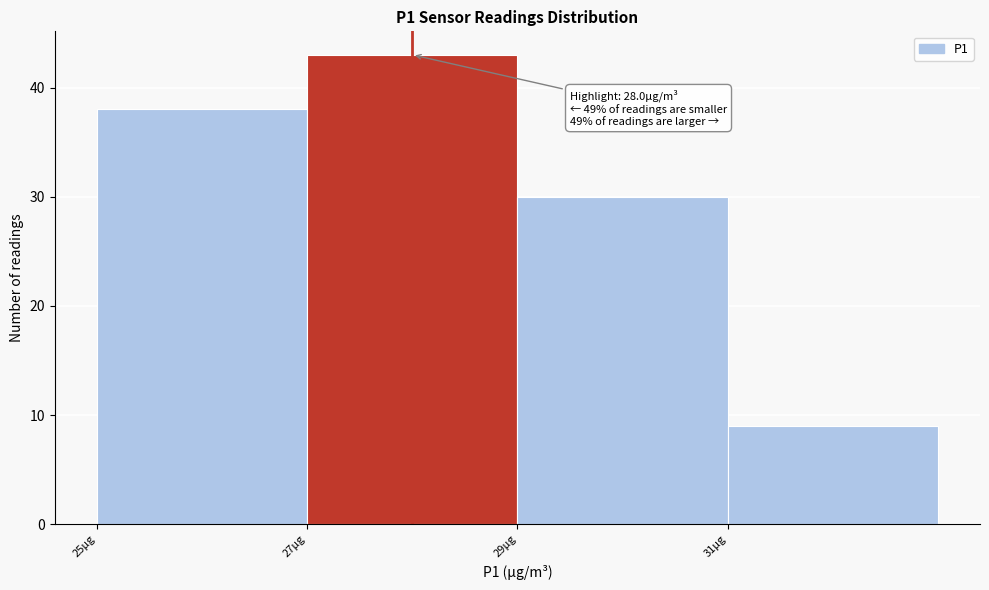

Which range on the x-axis has the tallest bar?

27 to 29